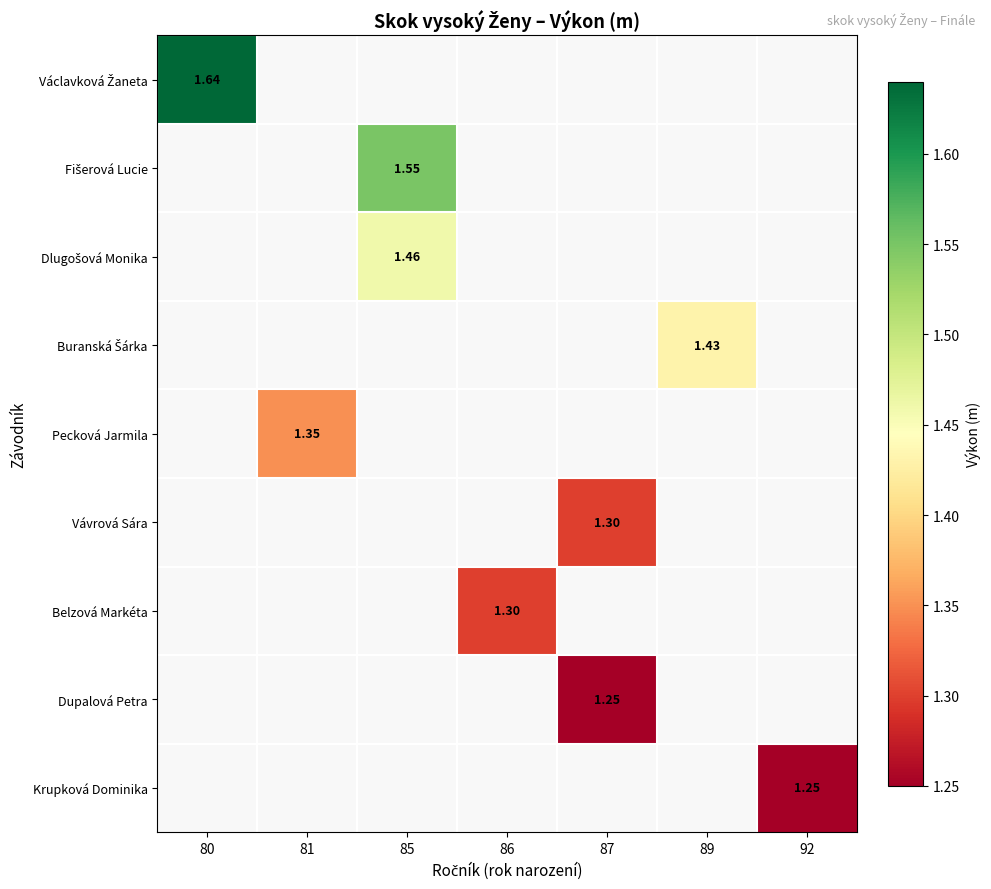

Rank the series by their maximum value, from highest to lowest.

Václavková Žaneta, Fišerová Lucie, Dlugošová Monika, Buranská Šárka, Pecková Jarmila, Vávrová Sára, Belzová Markéta, Dupalová Petra, Krupková Dominika